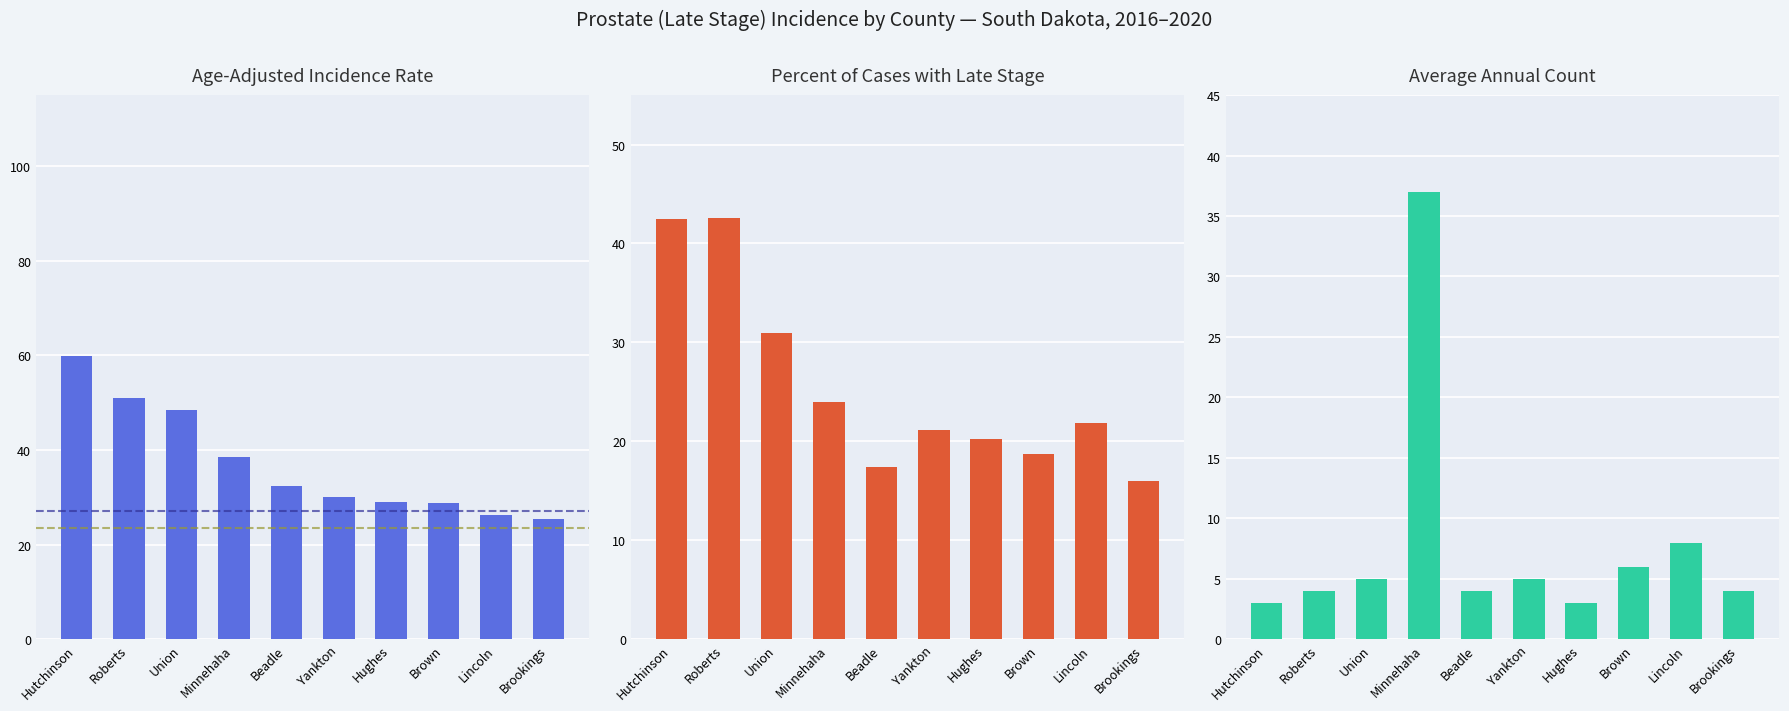

List the series in order of their peak value, lowest first.

Average Annual Count, Percent Late Stage, Age-Adjusted Incidence Rate